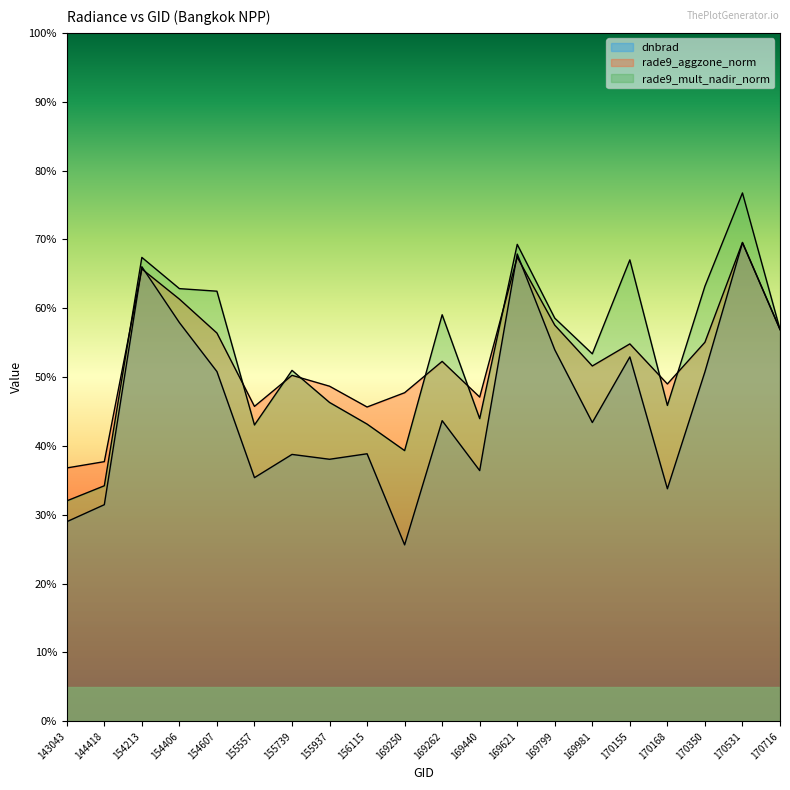

List the series in order of their peak value, highest first.

rade9_mult_nadir_norm, rade9_aggzone_norm, dnbrad